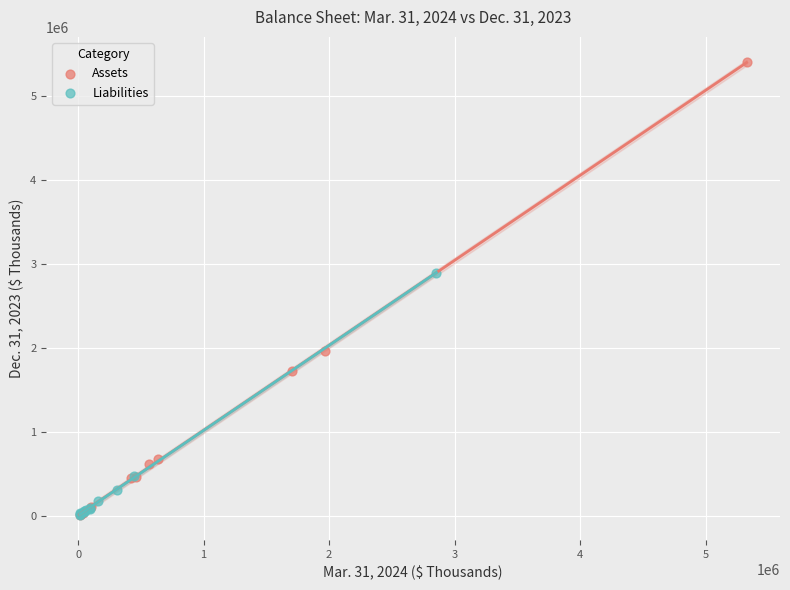

Which series has the widest spread of Y values?

Assets